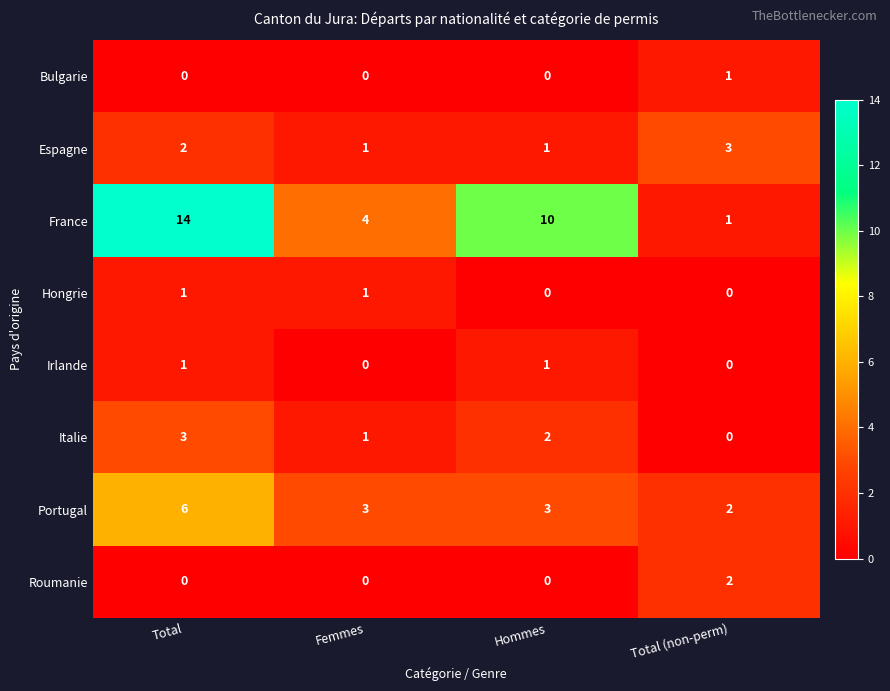

Which series has the widest spread of values?

France